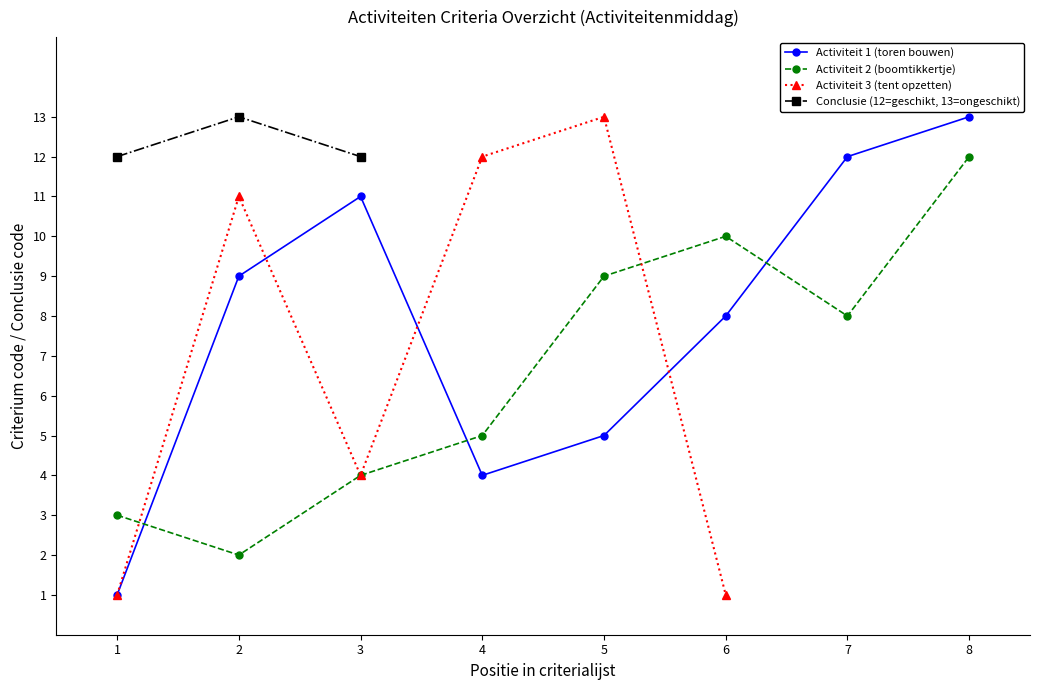

Is it true that Activiteit 2 (boomtikkertje) equals 7 at 8?

False